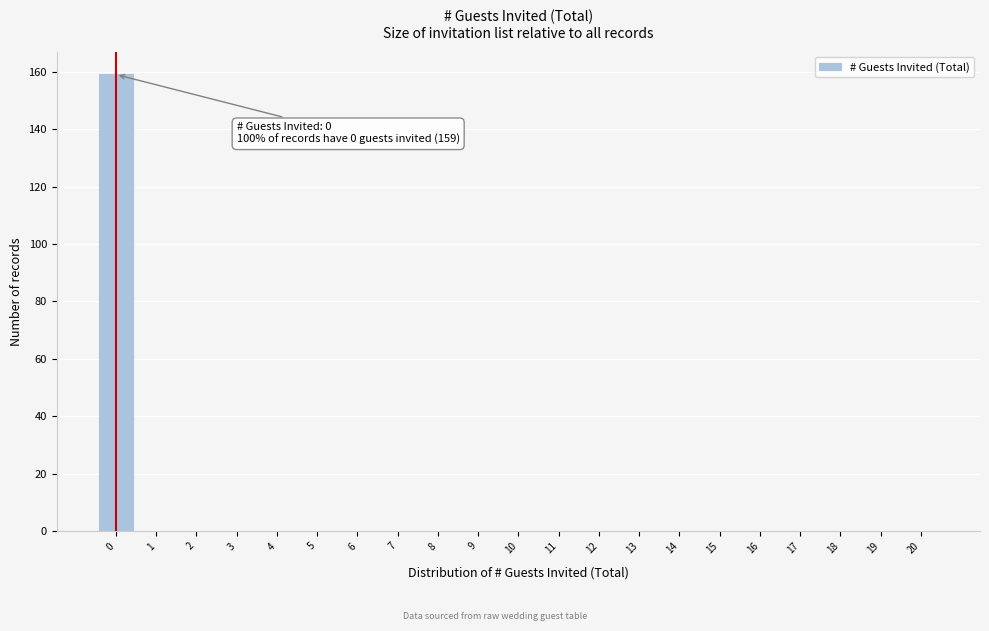

Reading left to right, list all the values displayed in this chart.

0=159	1=0	2=0	3=0	4=0	5=0	6=0	7=0	8=0	9=0	10=0	11=0	12=0	13=0	14=0	15=0	16=0	17=0	18=0	19=0	20=0